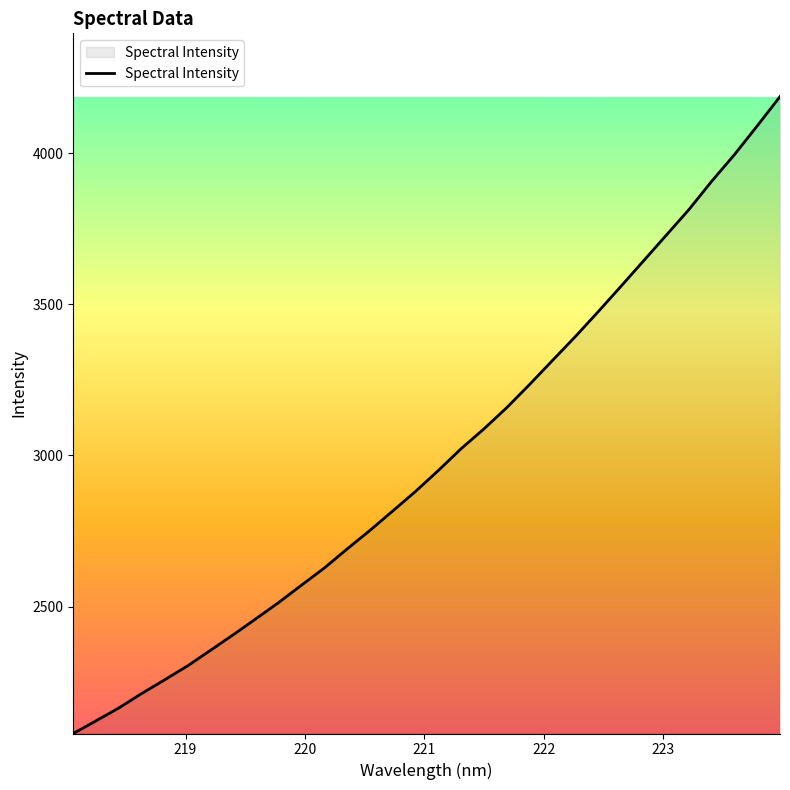

What is the maximum value shown in the chart?

4187.3